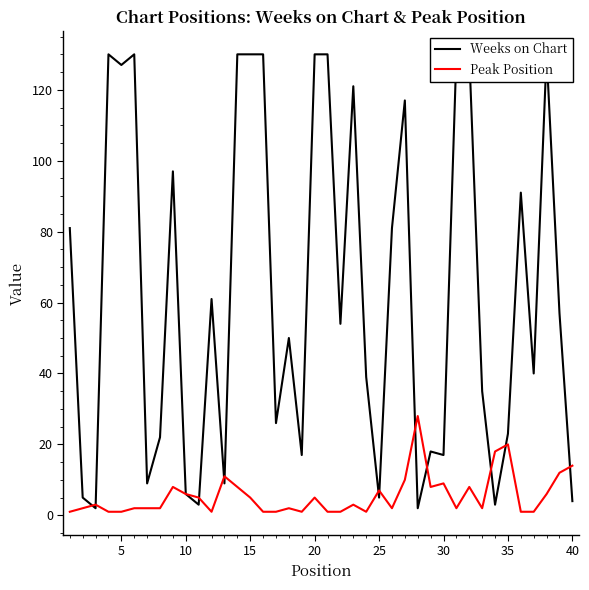

What is the sum of all Peak Position values?

222